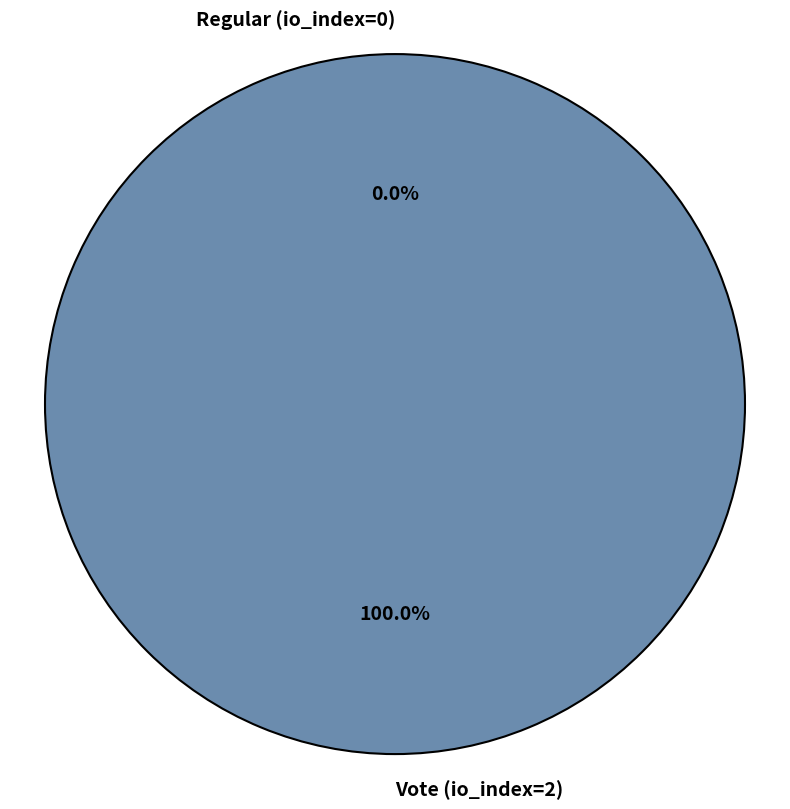

What is the largest slice in the pie chart?

Vote (io_index=2)